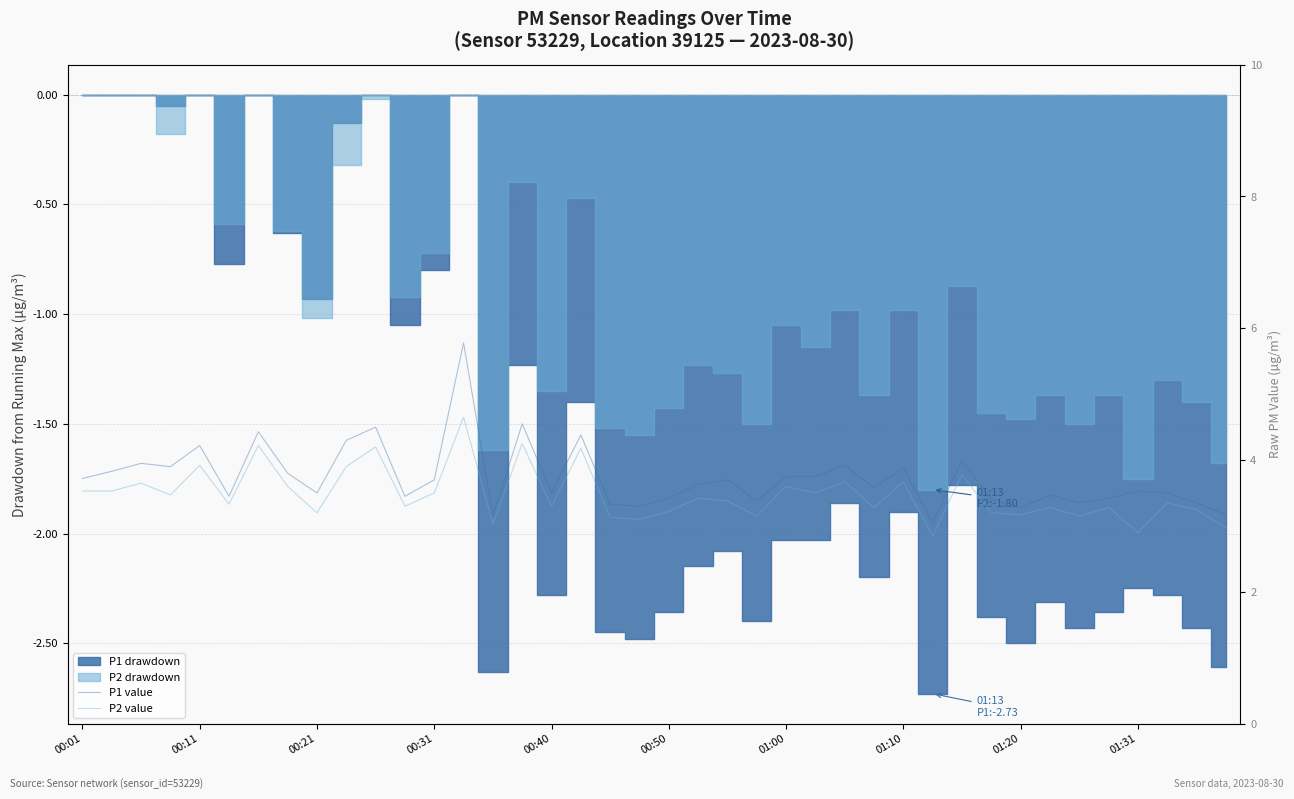

What is the sum of the P2 value values at 12 and 10?

7.7